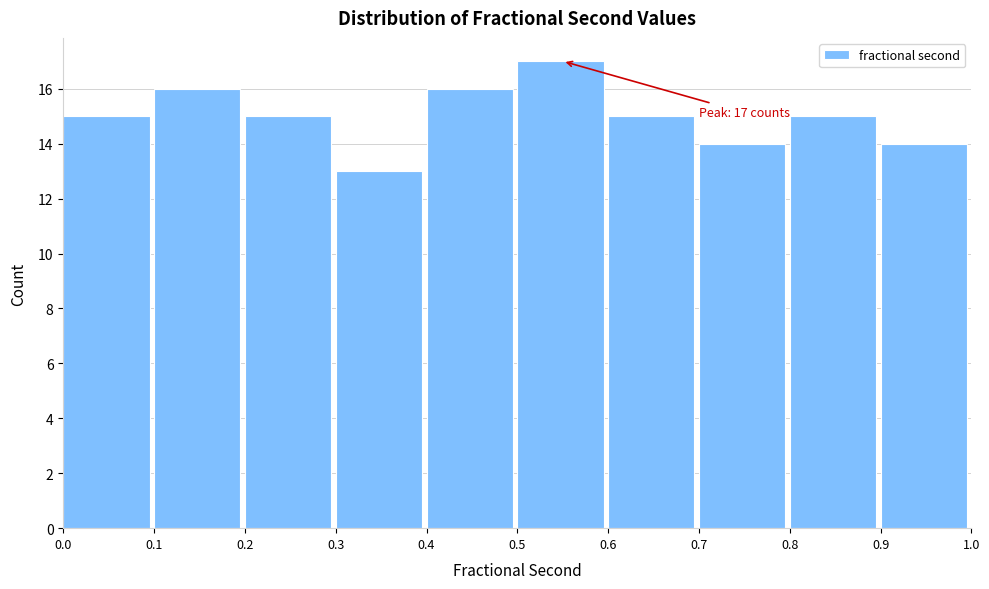

Over which range of the x-axis is the bar tallest?

0.5 to 0.6